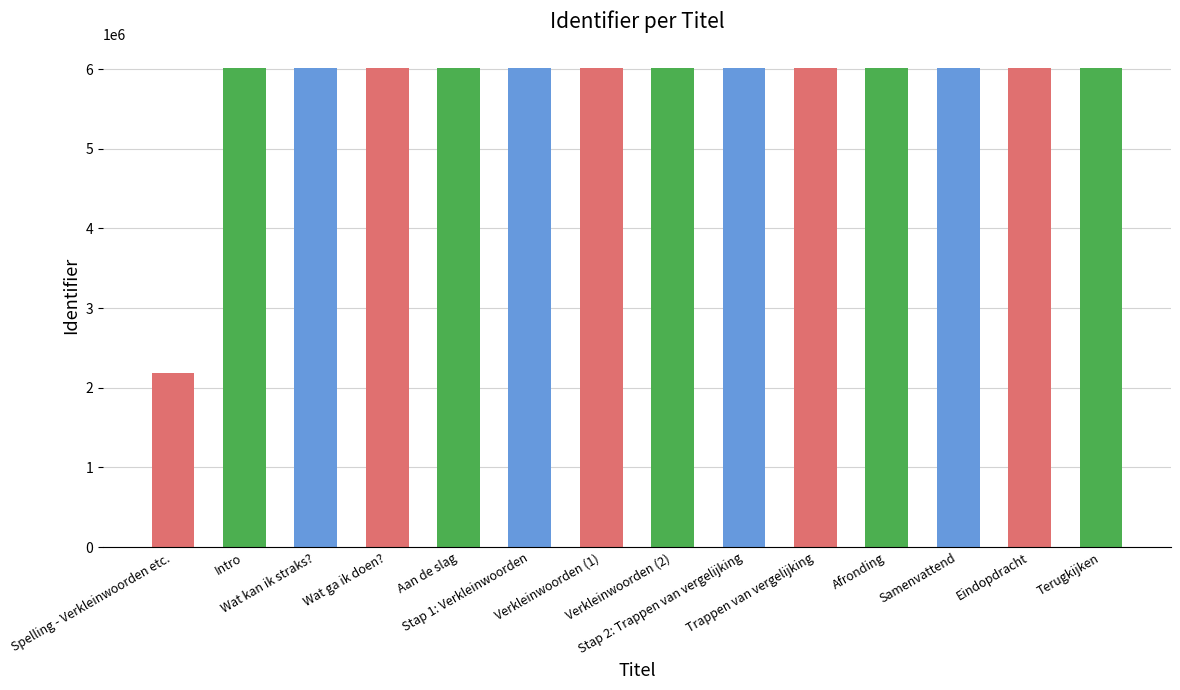

Does the chart contain stacked bars?

No